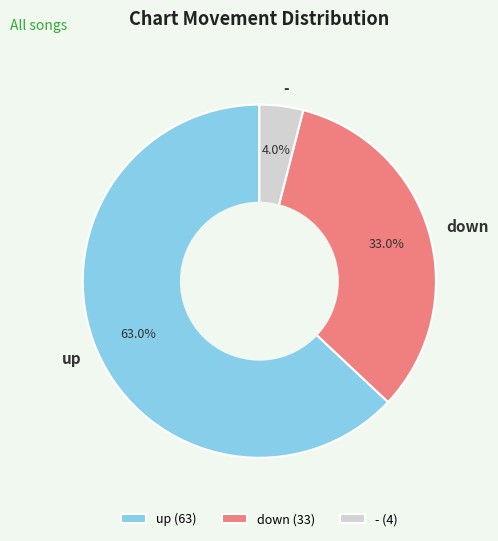

Rank the categories by value from highest to lowest.

up, down, -